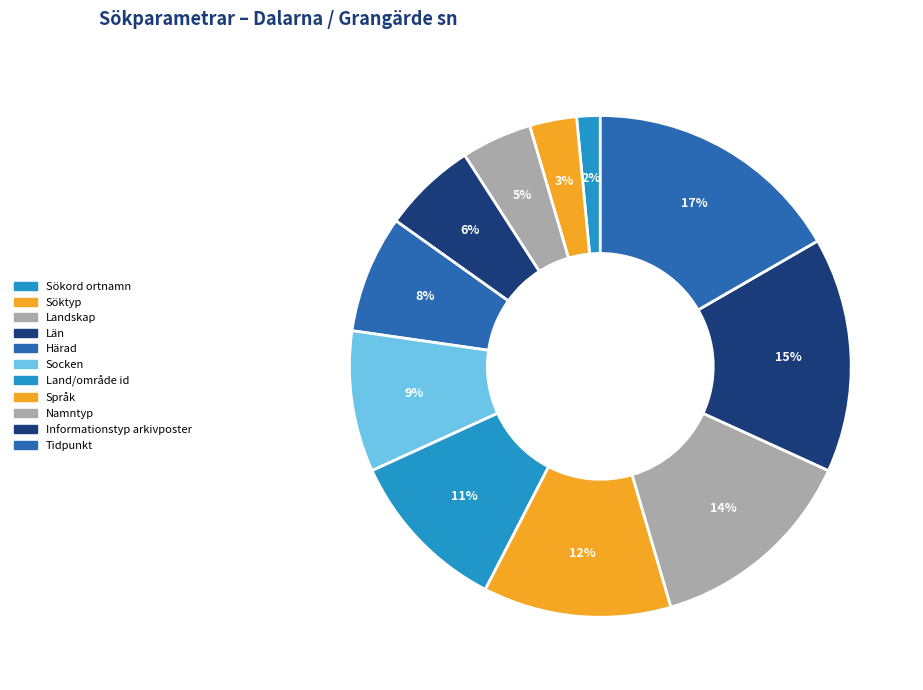

How many slices are in this pie chart?

11